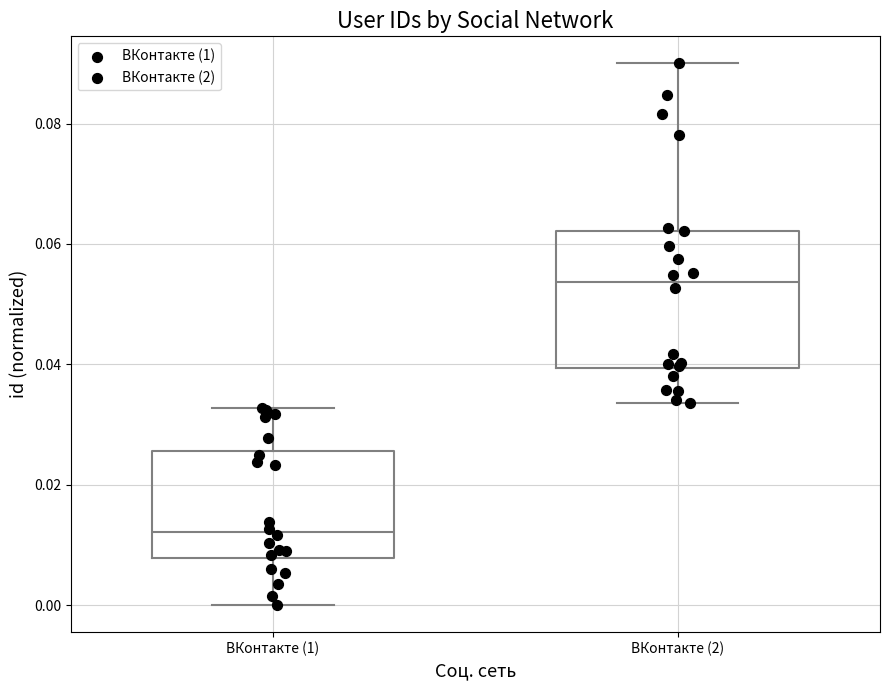

Reading left to right, read every box against the y-axis: the position of its median line, the range the box covers, and the ends of its whiskers. The values are not printed on the chart, so give them approximately, as read against the axis.

ВКонтакте (1): median 0.012, box 0.008 to 0.026, whiskers 0.000 to 0.032
ВКонтакте (2): median 0.054, box 0.040 to 0.062, whiskers 0.034 to 0.090